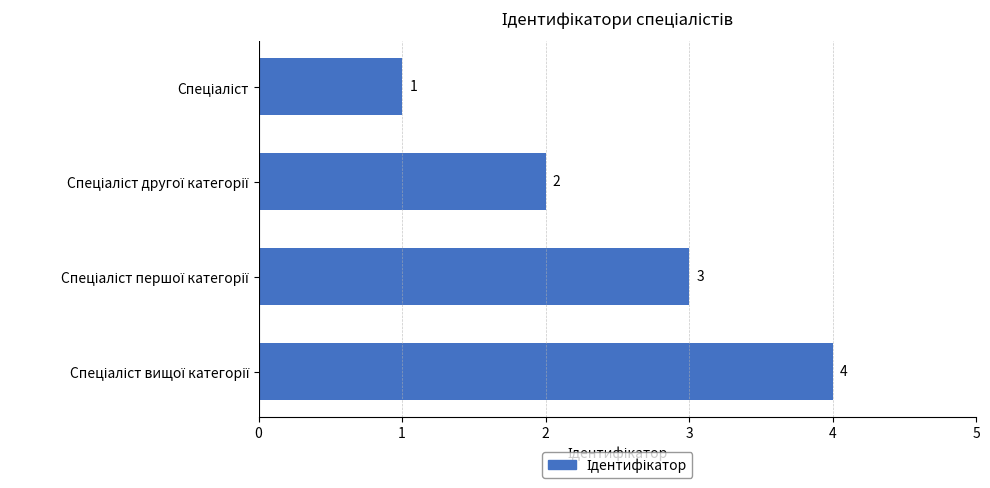

What is the difference between the maximum and minimum values?

3